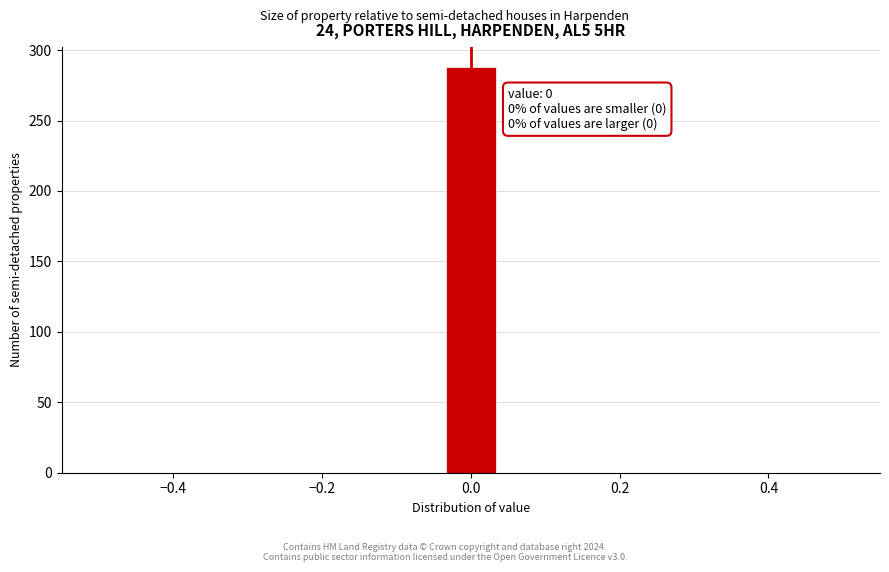

Around what value on the x-axis is the tallest bar? Give the approximate position of its centre, as read against the axis.

0.00